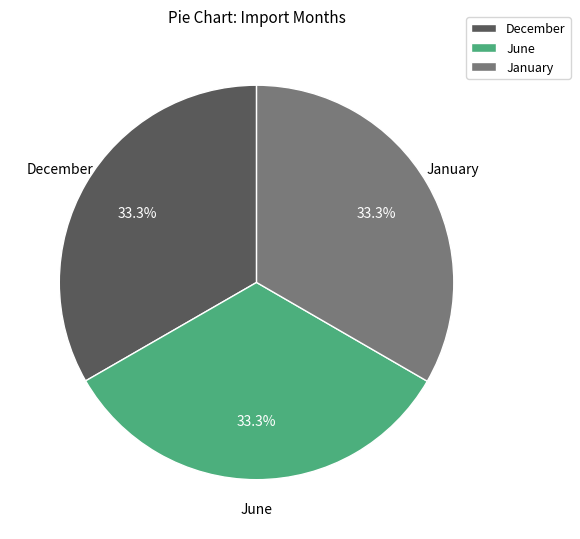

Combined, do December and June account for over 50%?

Yes